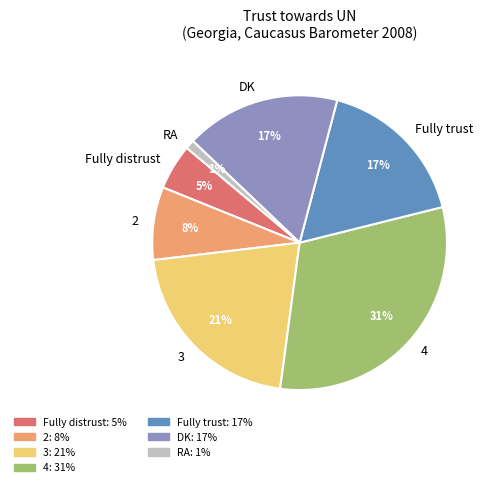

Which category has the smallest portion of the pie?

RA